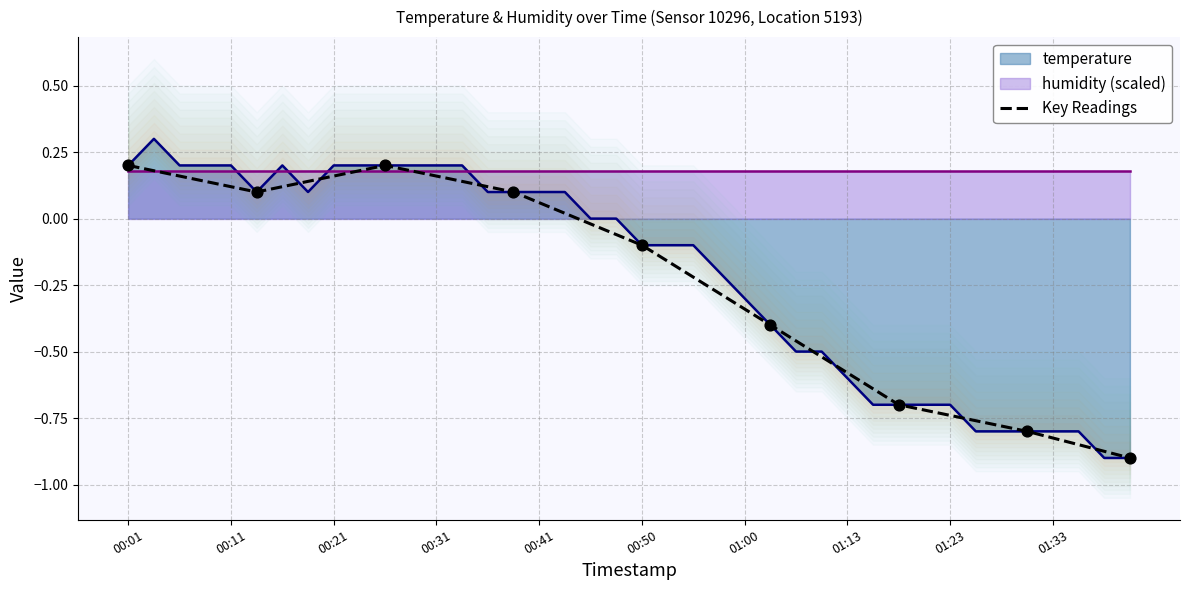

Between 01:00 and 00:21, which is larger?

00:21